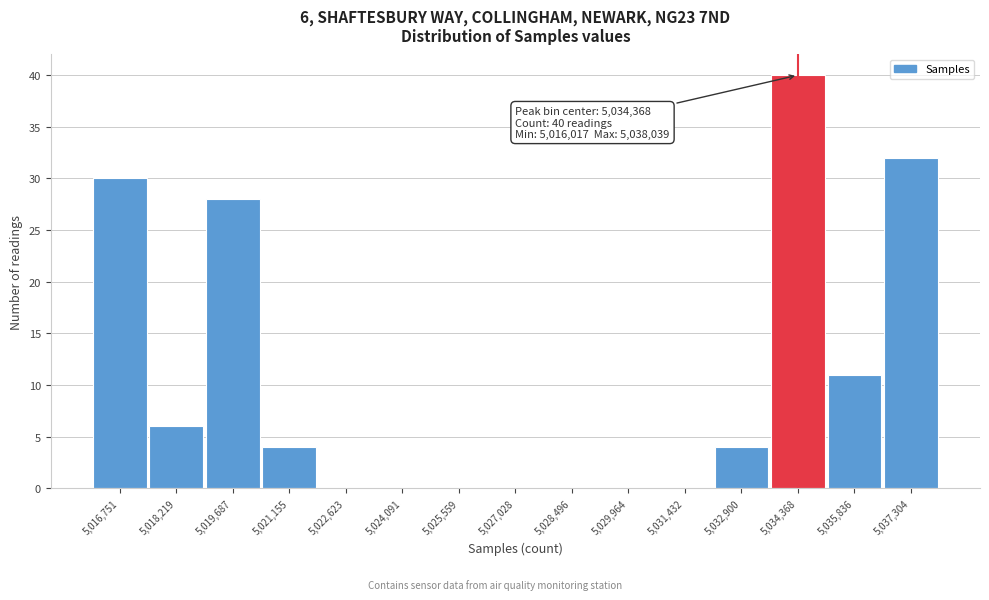

Over which range of the x-axis is the bar tallest?

5033600 to 5035200